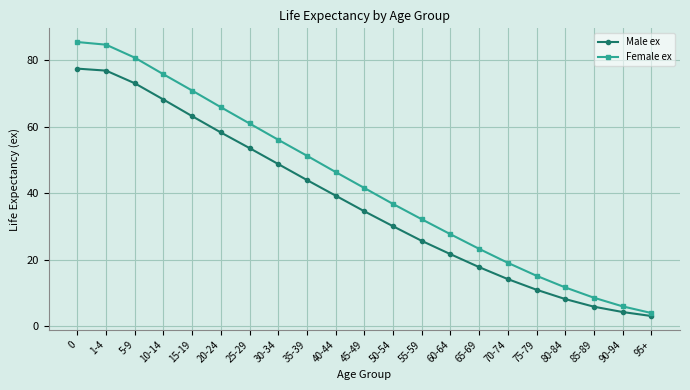

True or false: Female ex has more than 1 points higher than both neighbors.

False